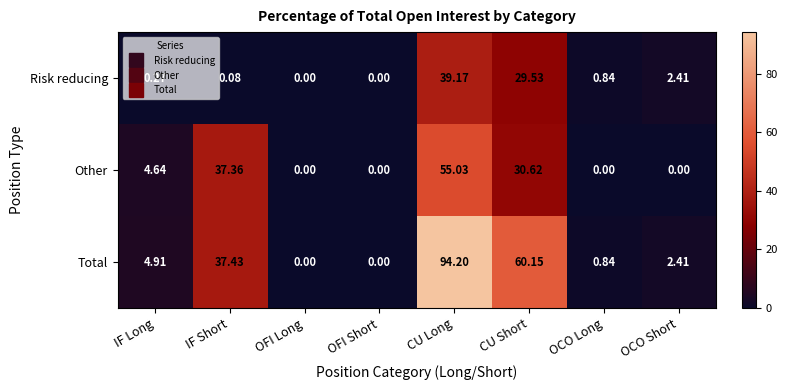

What is the maximum value shown in the chart?

94.2